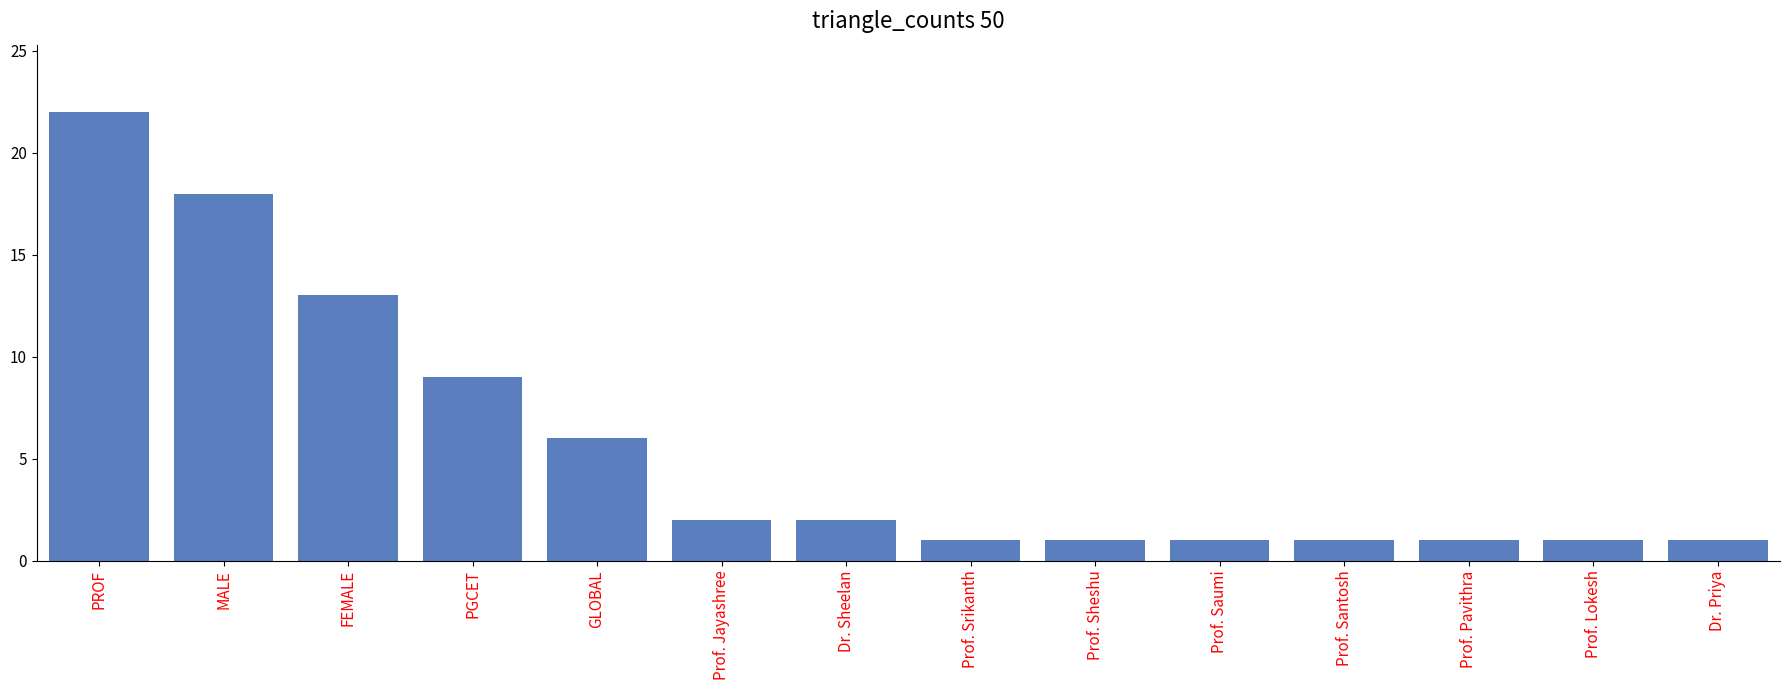

Approximately how many times larger is the value at Prof. Santosh compared to Dr. Sheelan?

0.5